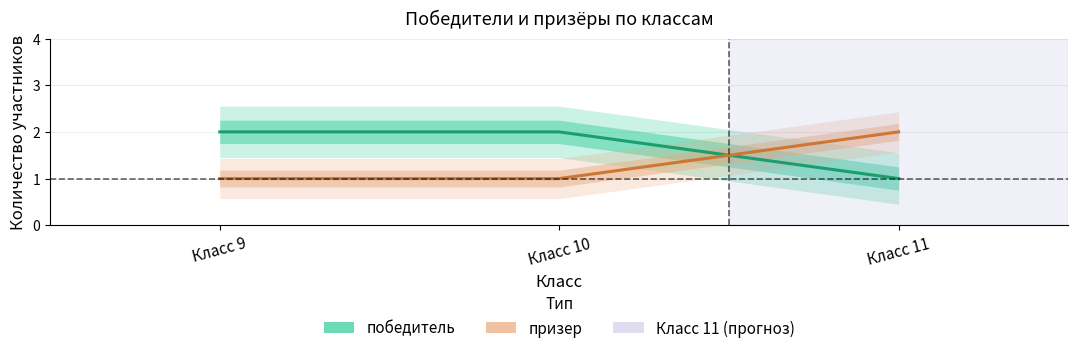

At which label does призер reach its minimum?

Класс 9